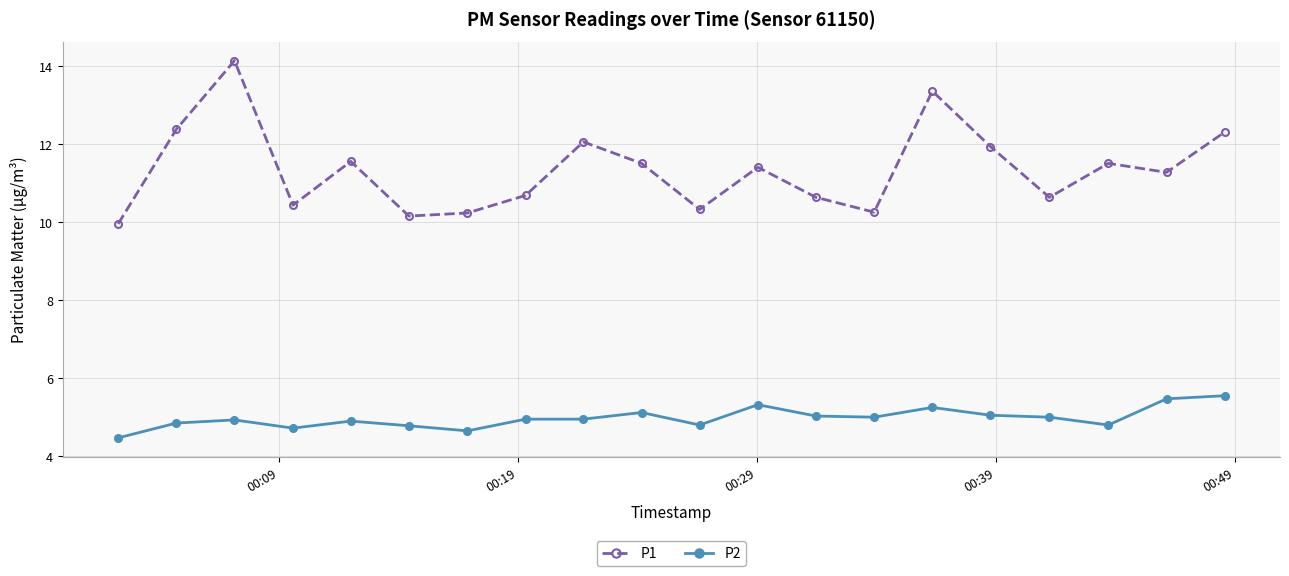

At how many categories does at least one series exceed 12?

5